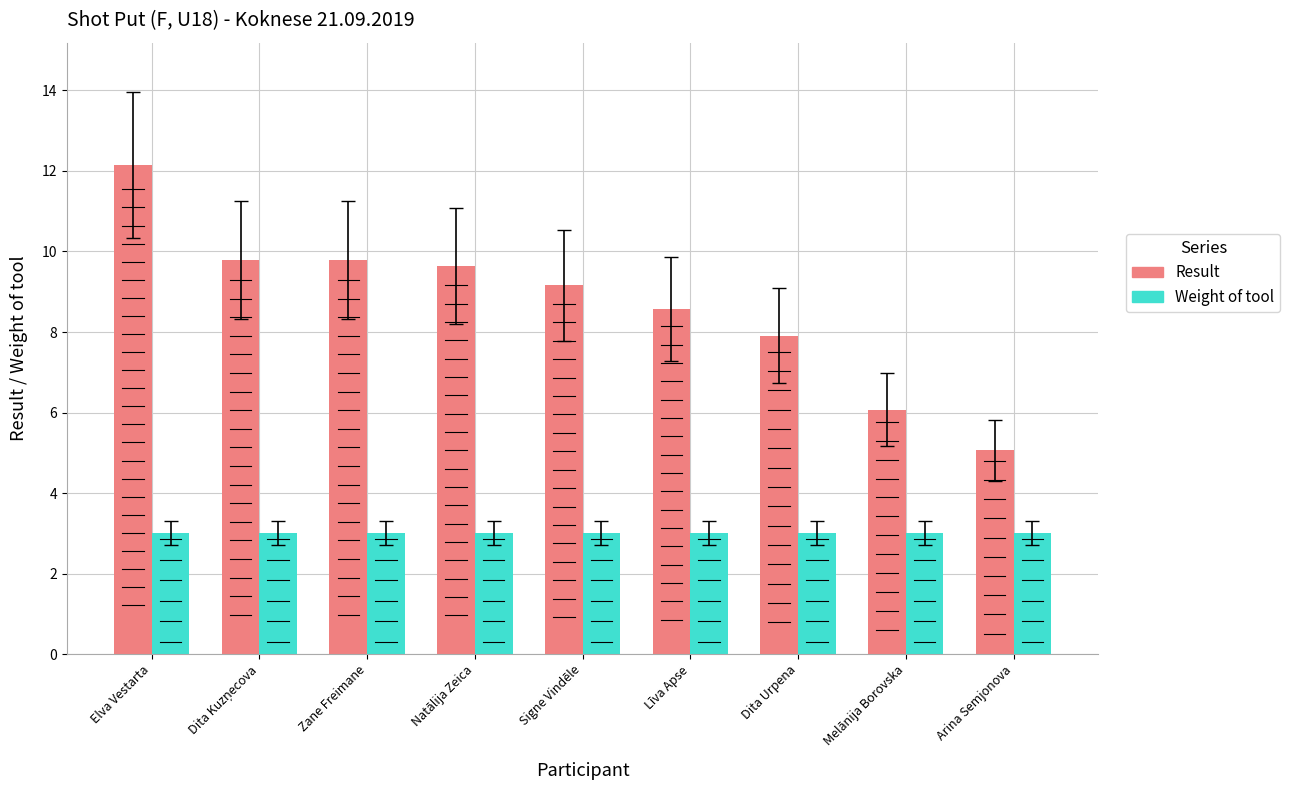

What is the difference between the second highest and minimum values in the Result series?

4.7